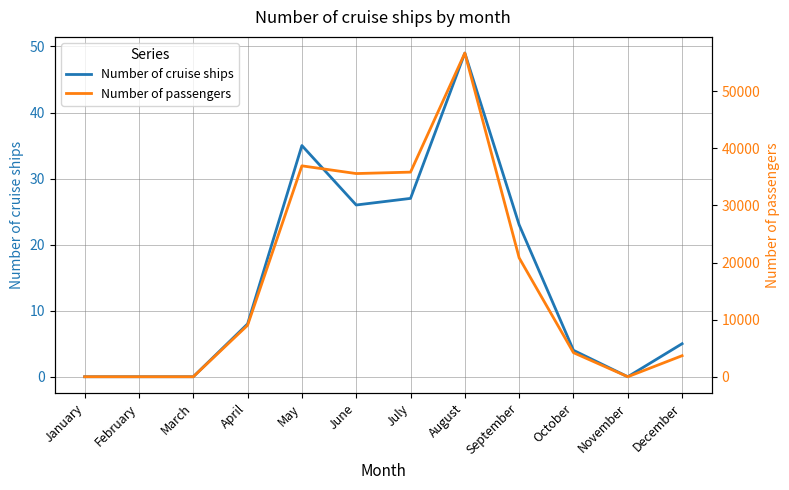

Where does the Number of passengers series first go above 9018?

May